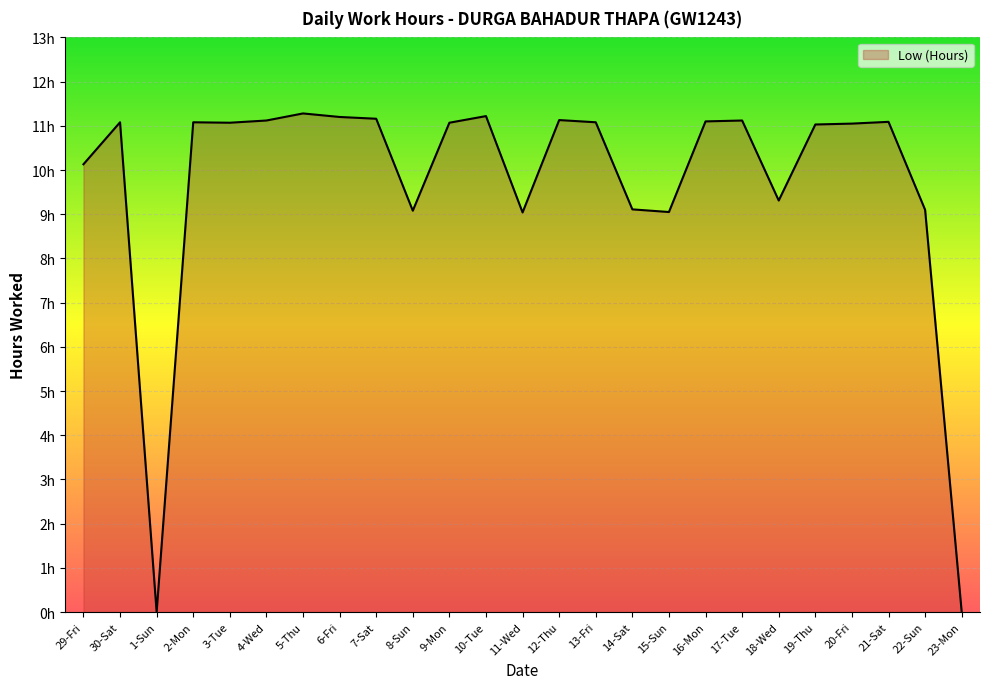

Is this an area chart (filled region under the line)?

Yes